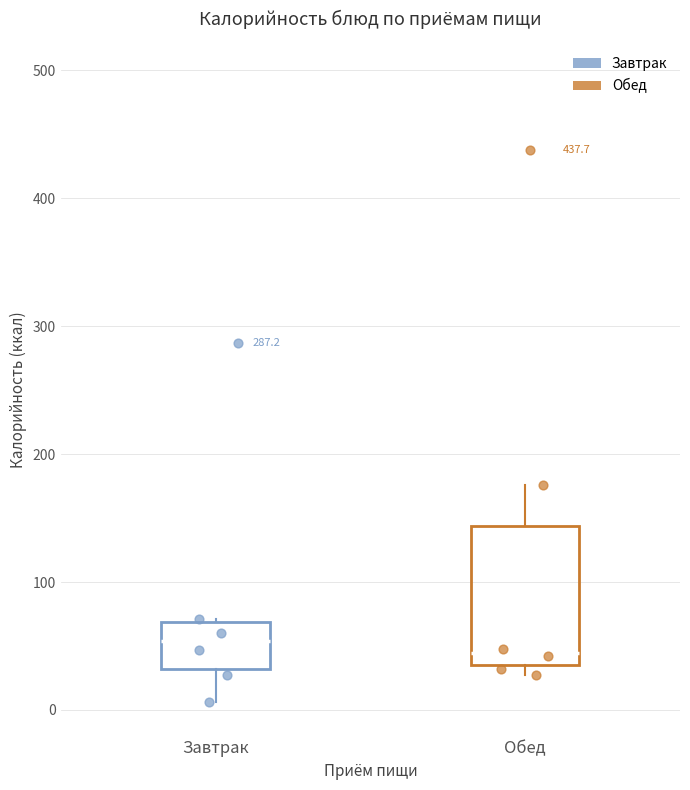

Reading left to right, transcribe this box plot: for each box, give where its median line is, the range the box spans, and where its two whiskers end, as read against the y-axis. The values are not printed on the chart, so give them approximately, as read against the axis.

Завтрак: median 50, box 30 to 70, whiskers 10 to 70
Обед: median 40, box 30 to 140, whiskers 30 (just below the box's lower edge) to 180